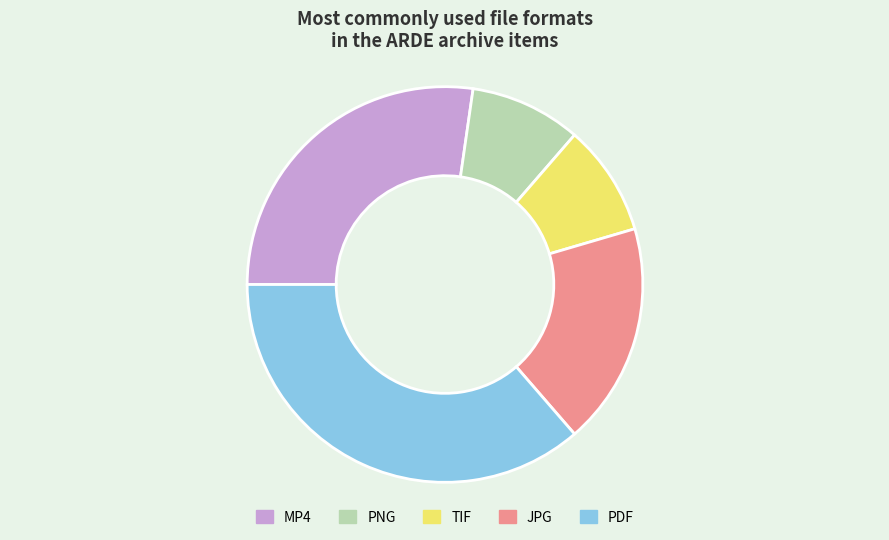

Which has a higher value, JPG or MP4?

MP4